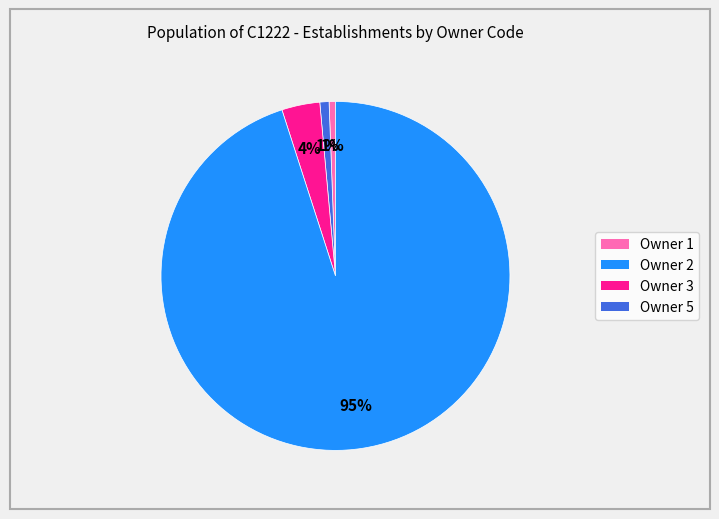

Is there any slice that represents more than half of the pie?

Yes